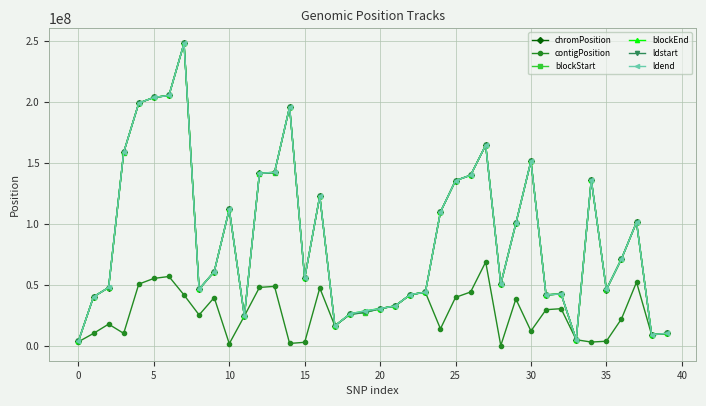

True or false: blockEnd and ldstart cross at least once.

False